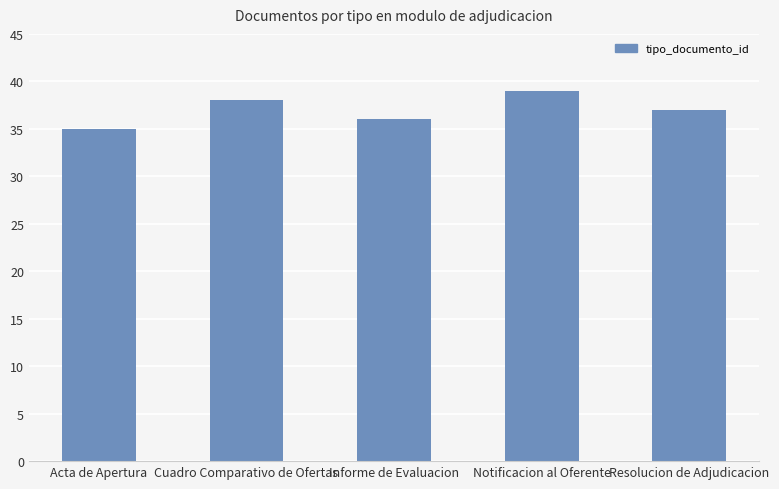

Is it true that the value at Acta de Apertura is 8?

False